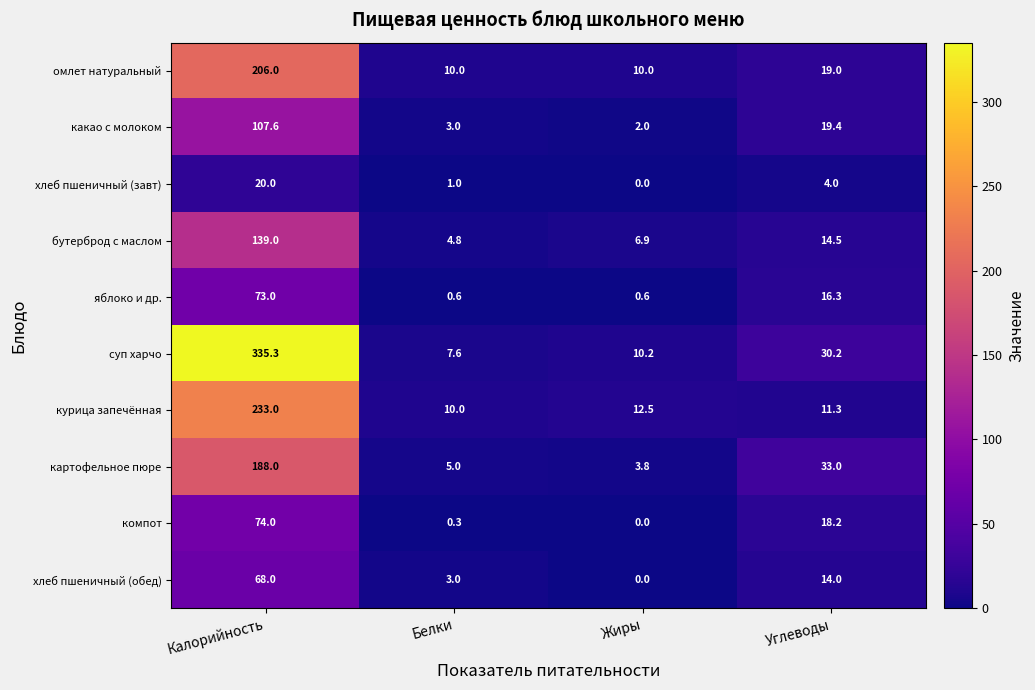

List the labels in order of хлеб пшеничный (обед) value, smallest first.

Жиры, Белки, Углеводы, Калорийность